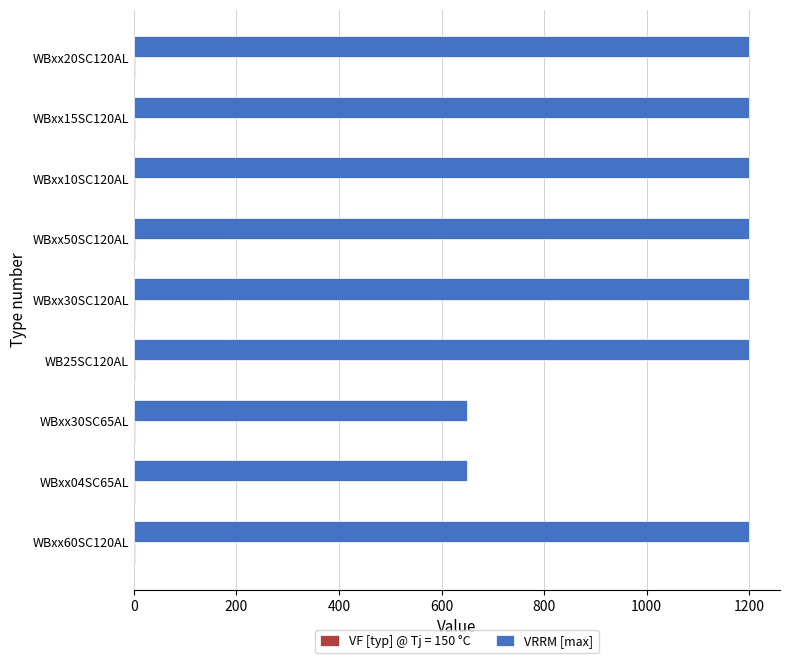

Which series has the largest total across all categories?

VRRM [max]